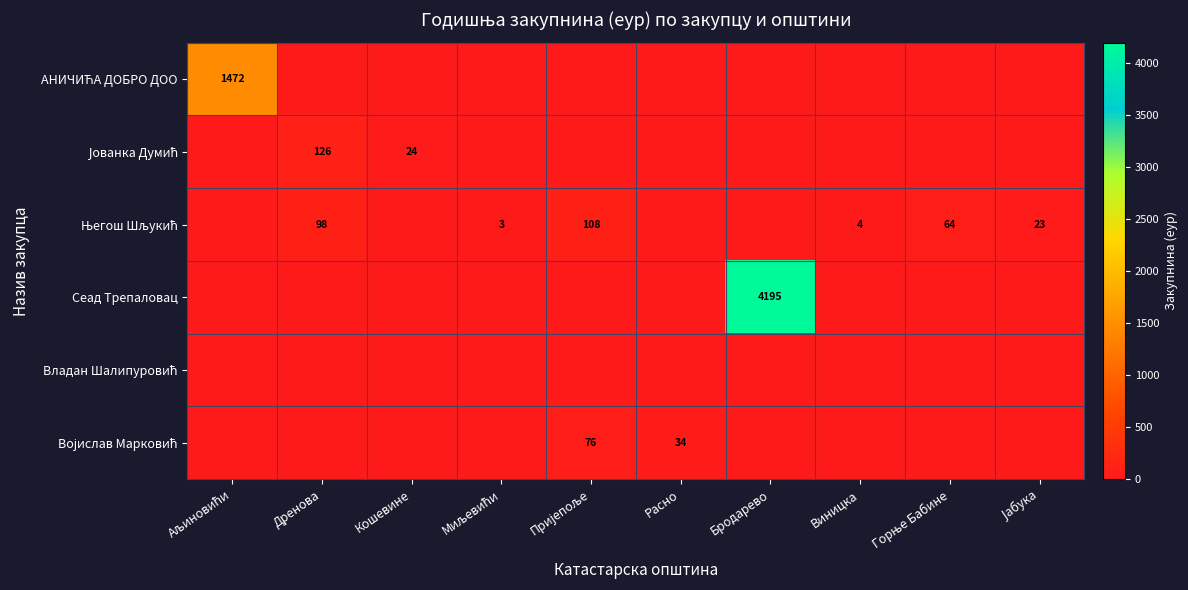

True or false: Војислав Марковић has a value of 46.2 at Јабука.

False